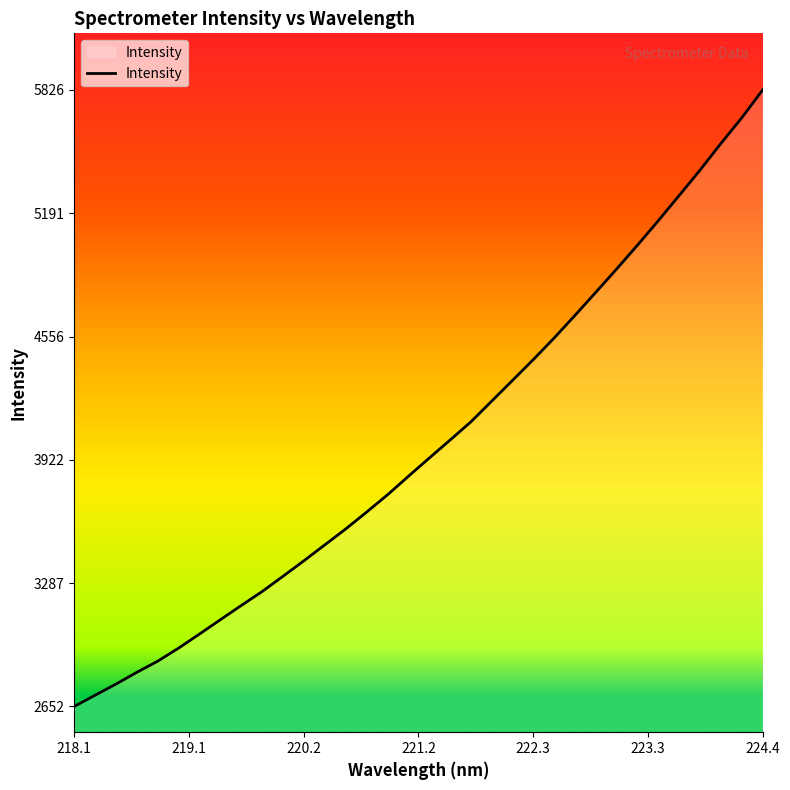

True or false: the data has more than 2 interior local peaks.

False